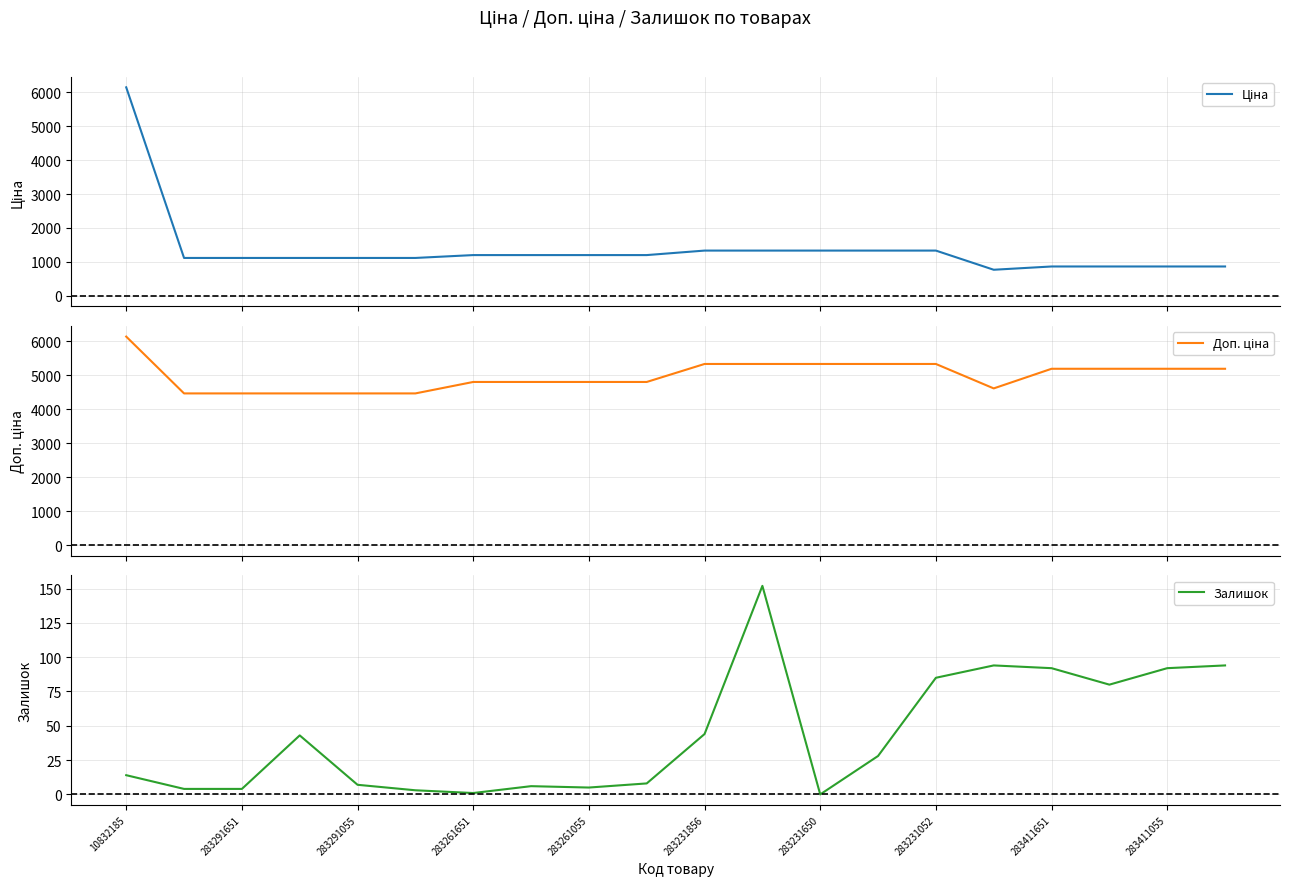

What is the label of the 9th point from the right?

11